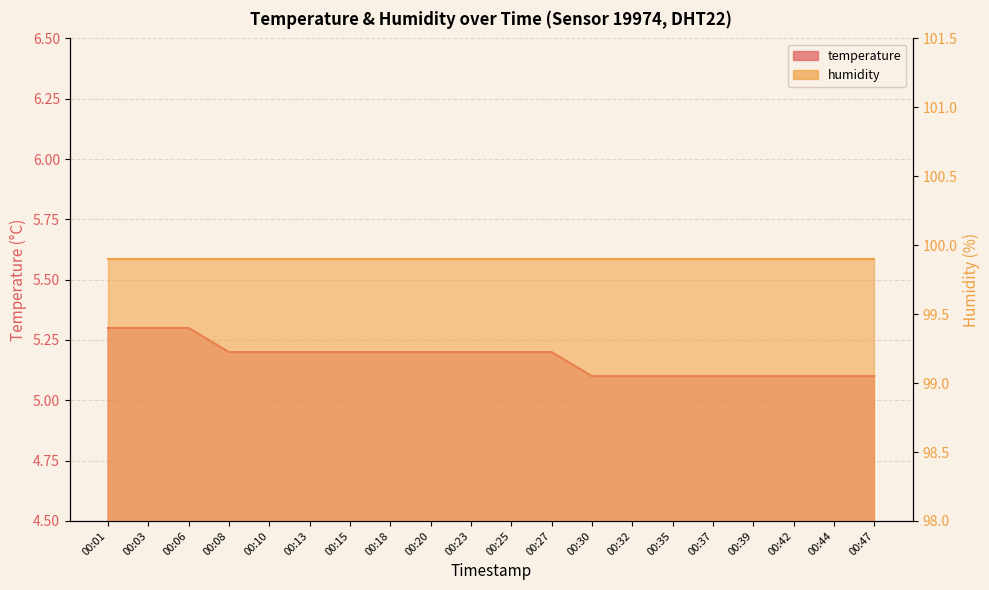

Reading right to left, extract all data points from this chart.

5.1	5.1	5.1	5.1	5.1	5.1	5.1	5.1	5.2	5.2	5.2	5.2	5.2	5.2	5.2	5.2	5.2	5.3	5.3	5.3